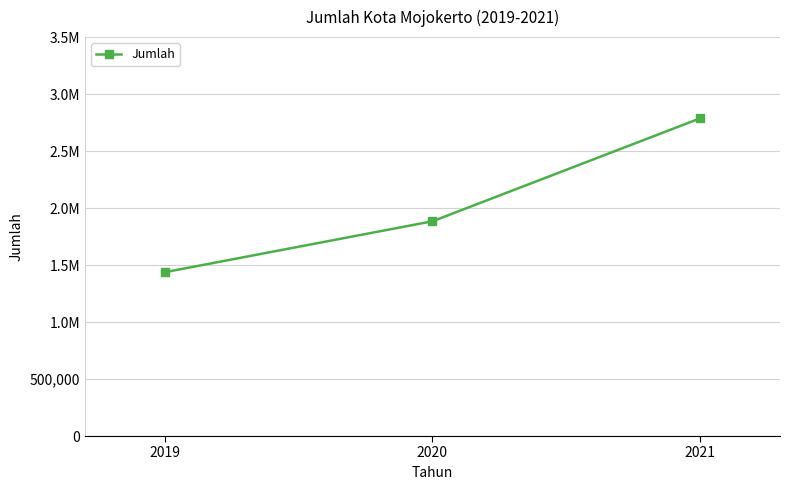

Reading left to right, extract all data points from this chart.

1437757	1883955	2786128